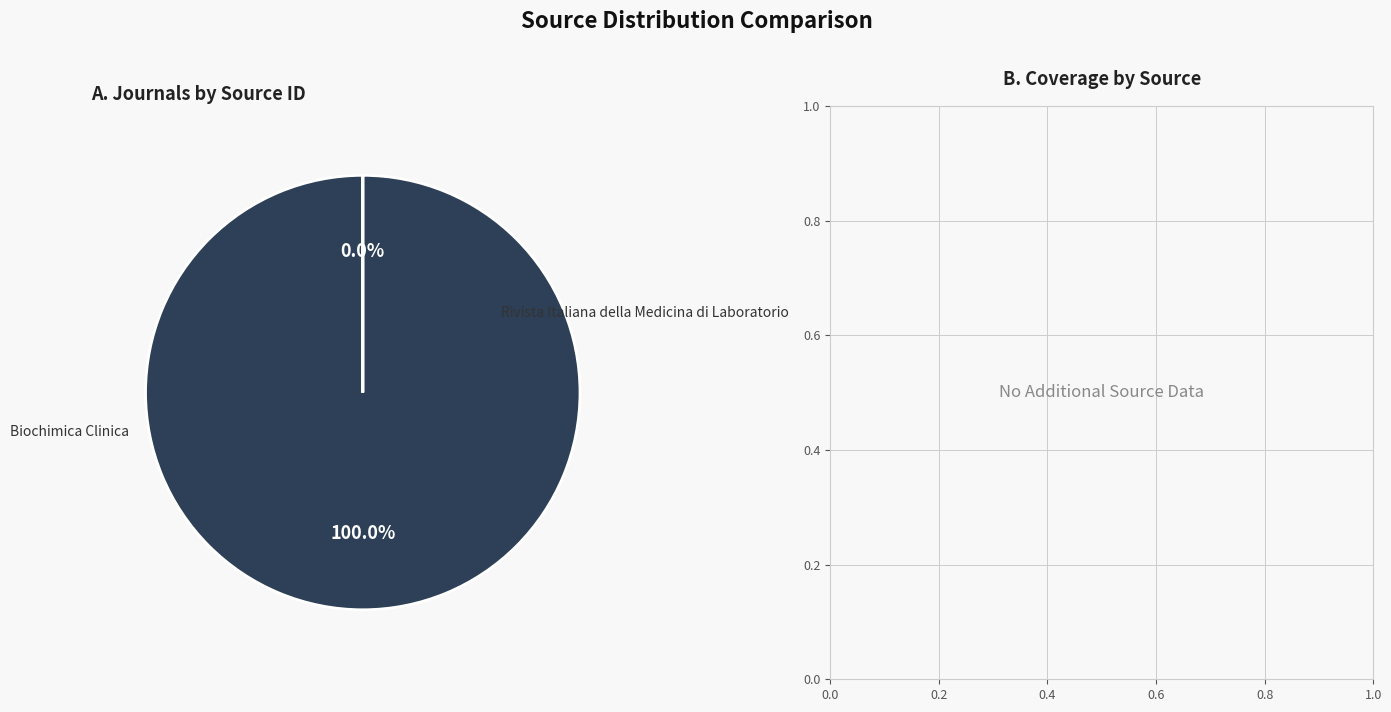

Combined, what portion of the pie is Rivista Italiana della Medicina di Laboratorio and Biochimica Clinica?

100.0%